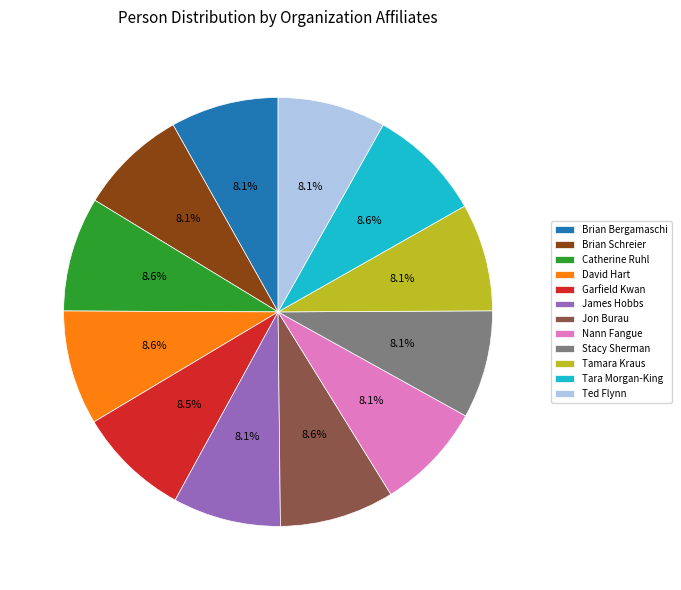

What is the ratio of the value at Brian Bergamaschi to the value at Tamara Kraus?

1.0